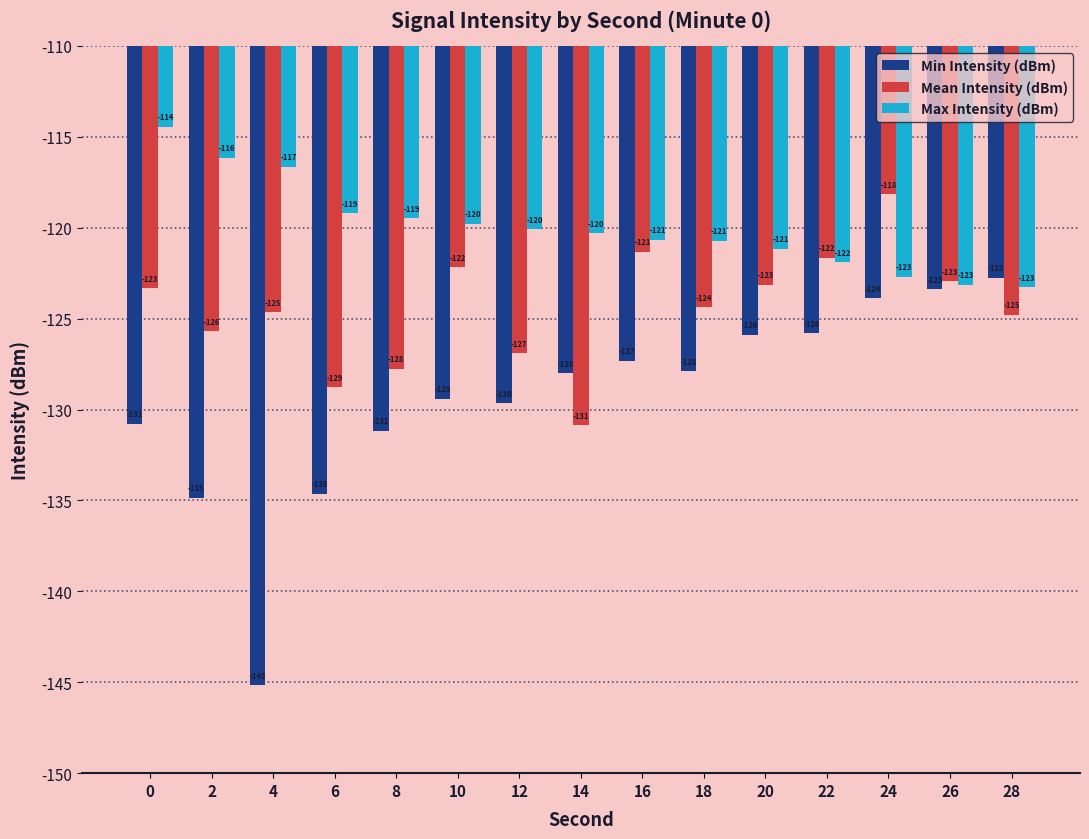

Between 2 and 16, which series saw the biggest shift?

Min Intensity (dBm)